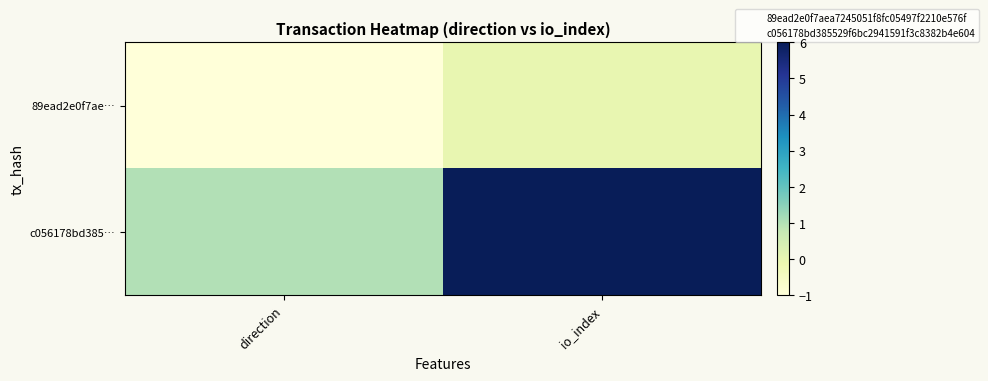

Reading right to left, what are all the values shown in this chart?

89ead2e0f7ae…: io_index=0	direction=-1
c056178bd385…: io_index=6	direction=1